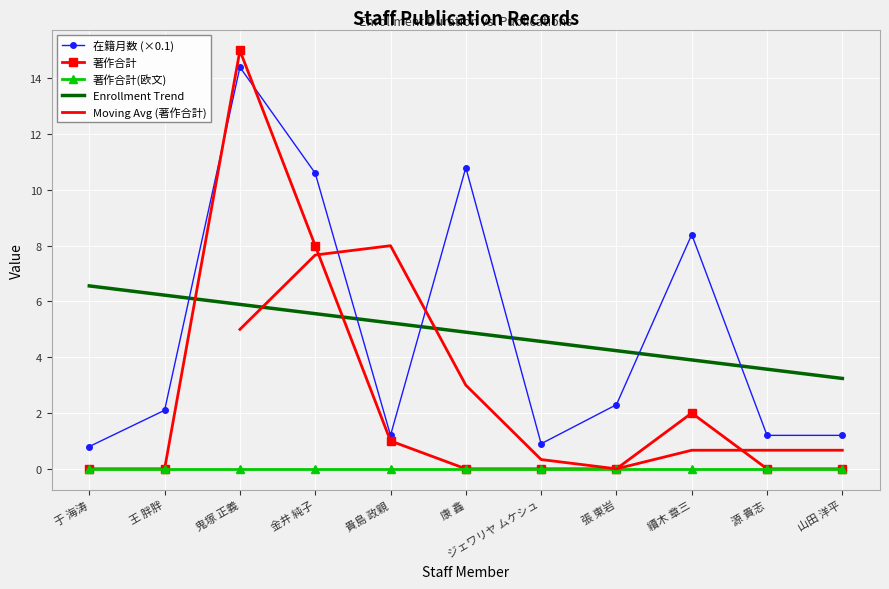

What is the highest value of the 在籍月数 (×0.1) series?

14.4